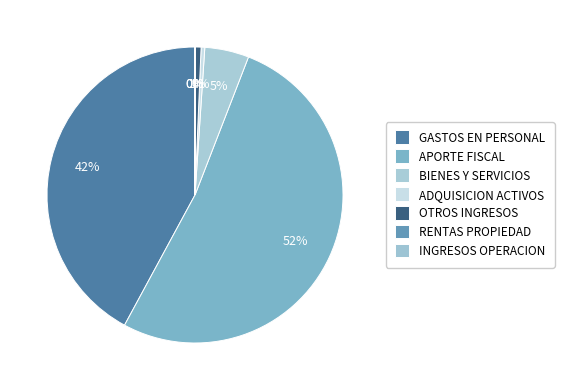

To the nearest percent, what percentage of the pie is GASTOS EN PERSONAL?

42%